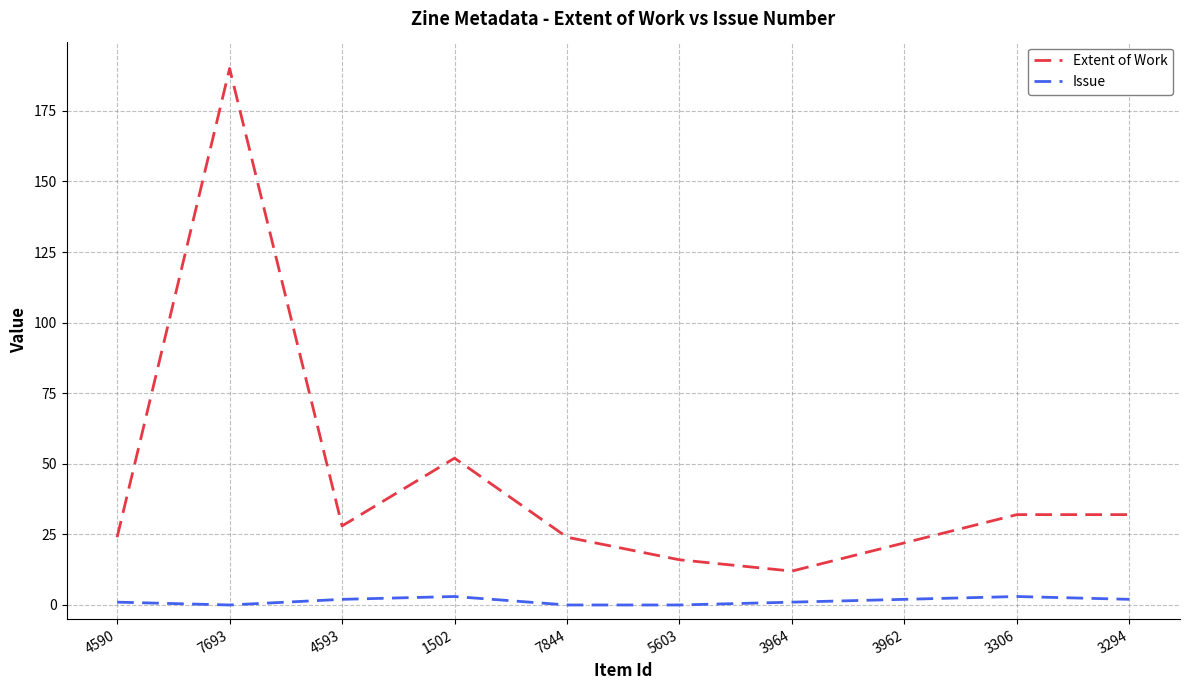

At which category is the sum across all series the highest?

7693